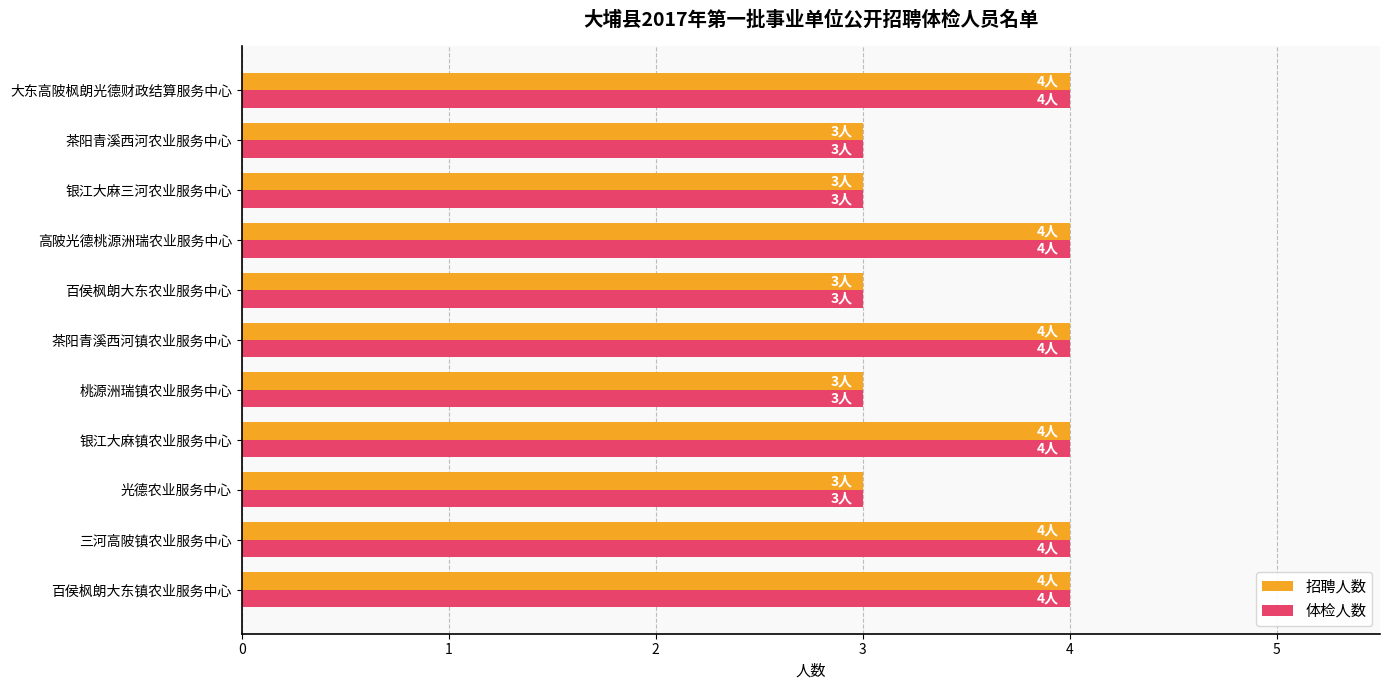

How many data points in 招聘人数 are less than 4?

5